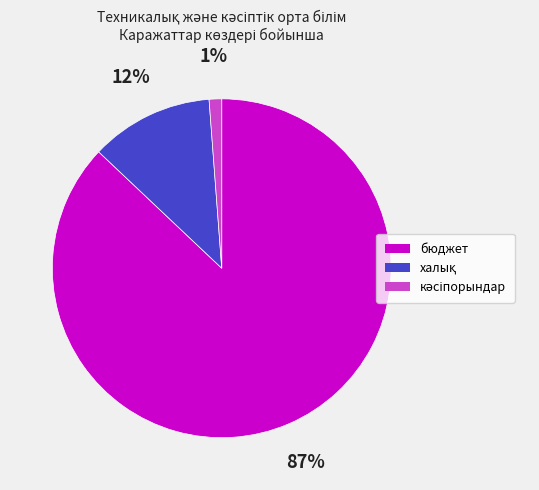

Which category accounts for the majority?

бюджет